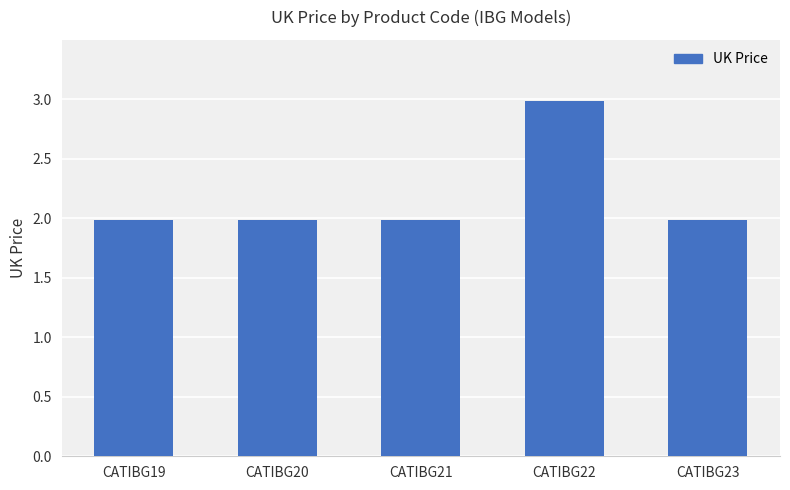

Which category has the highest value across all series?

CATIBG22